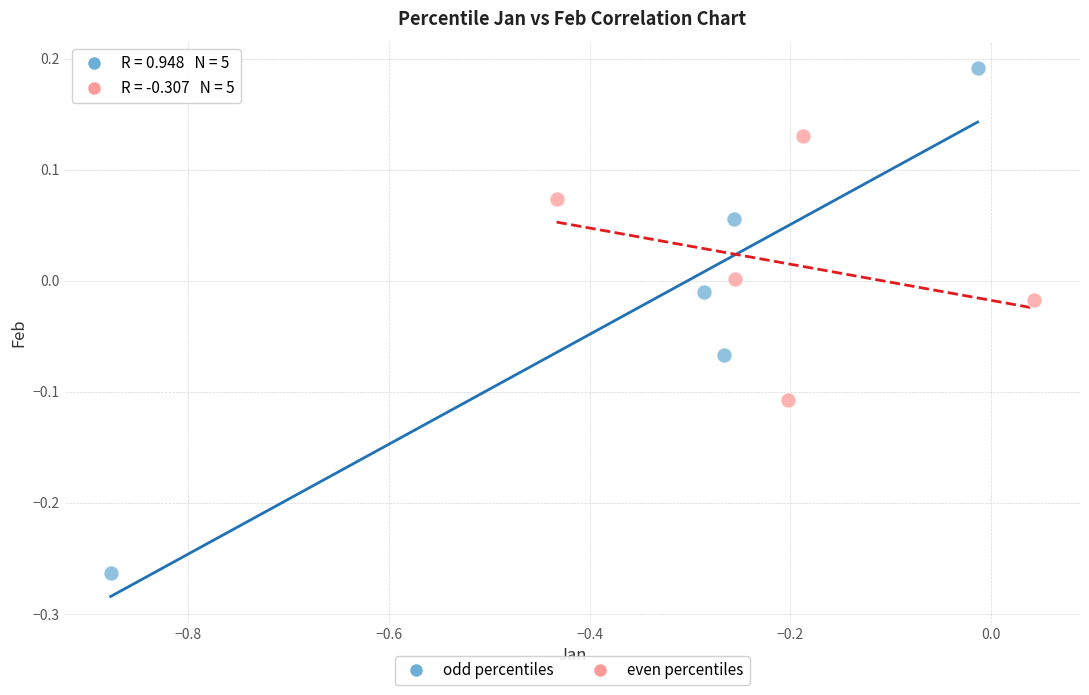

Which series has the largest Y range (max minus min)?

odd percentiles